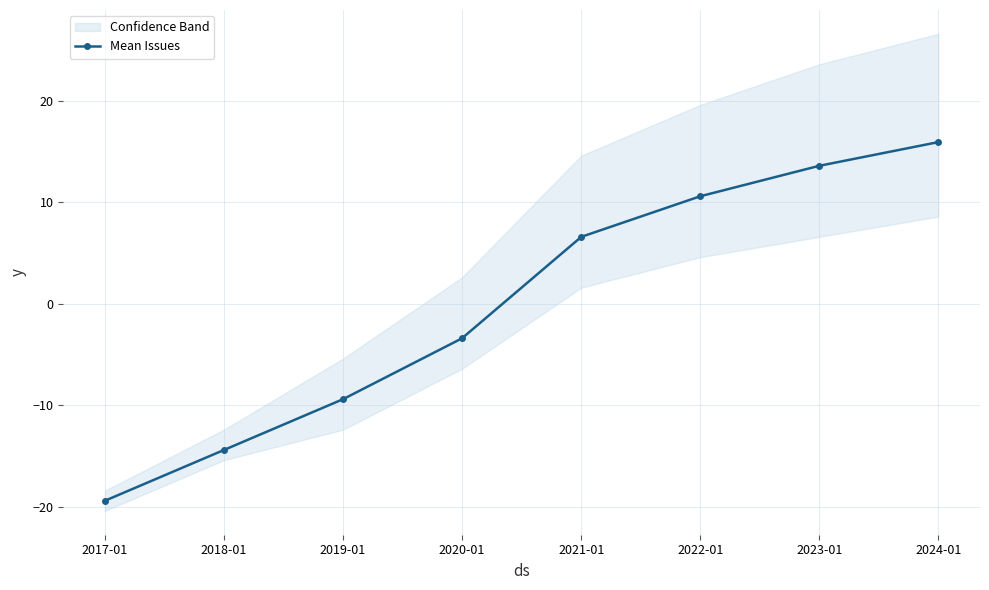

What is the minimum value shown in the chart?

-19.4